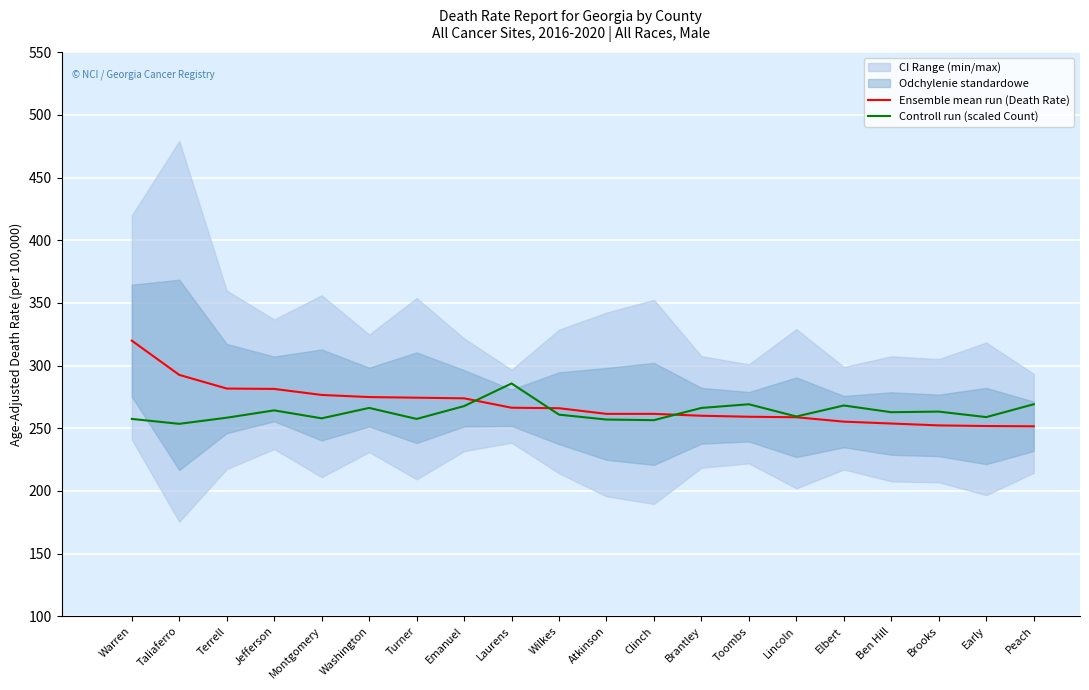

At Clinch, list the series in order from largest to smallest.

Ensemble mean run (Death Rate), Controll run (scaled Count)